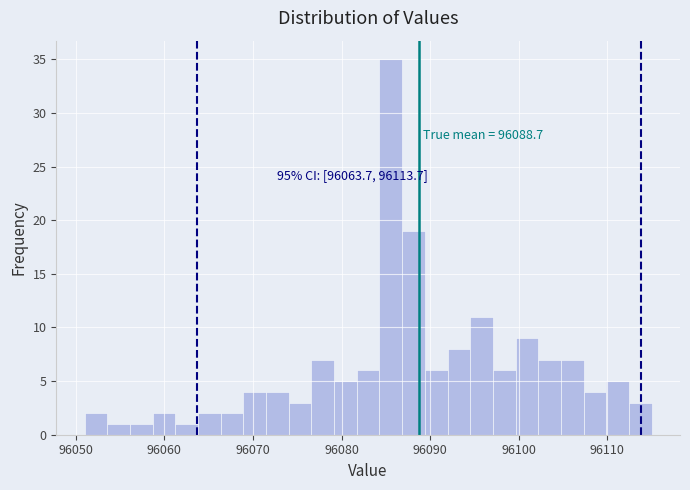

Read against the x-axis, roughly where is the centre of the tallest bar?

96086